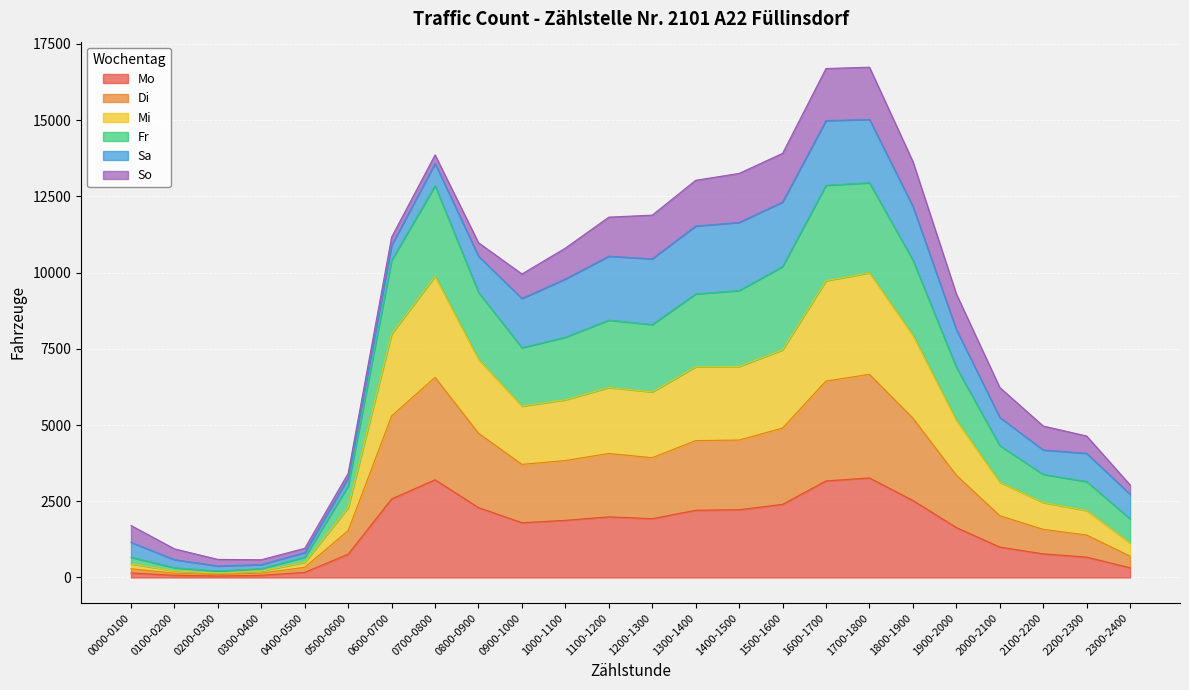

In Di, how many points are lower than both neighbors (excluding endpoints)?

3